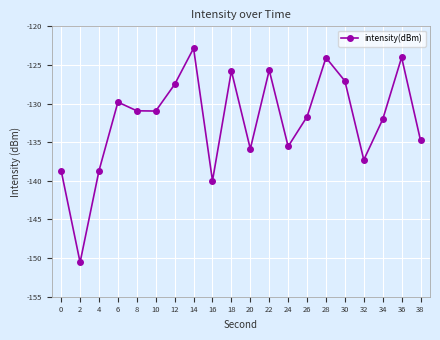

What is the sum of the values at 38 and 26?

-266.5